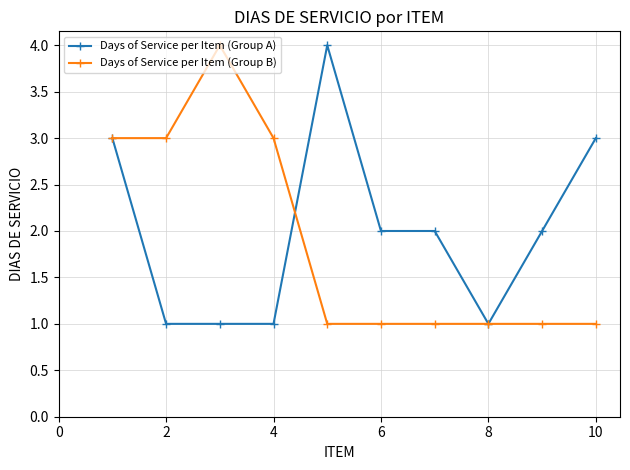

What is the minimum value for Days of Service per Item (Group B)?

1